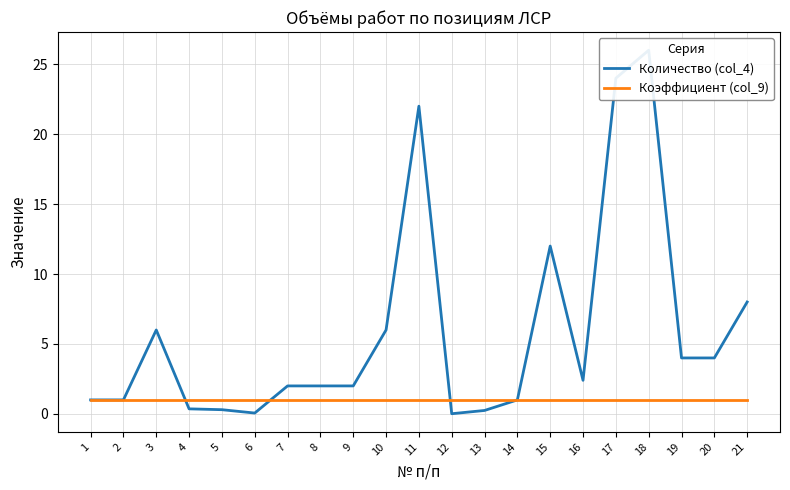

Which series has the widest spread of values?

Количество (col_4)